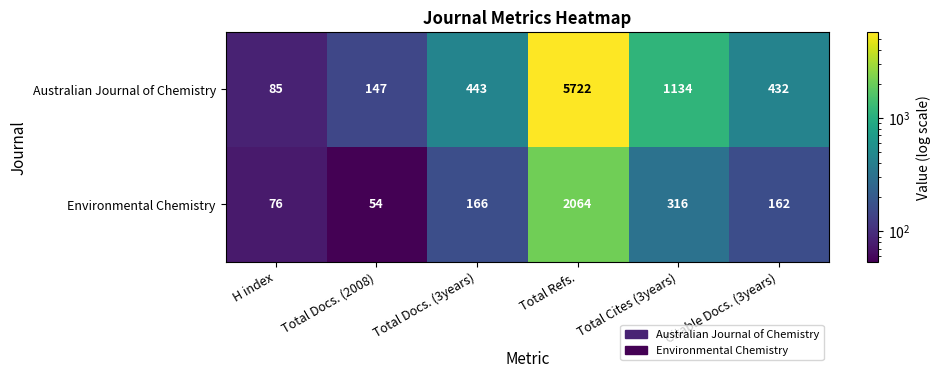

At which label does Australian Journal of Chemistry reach its minimum?

H index